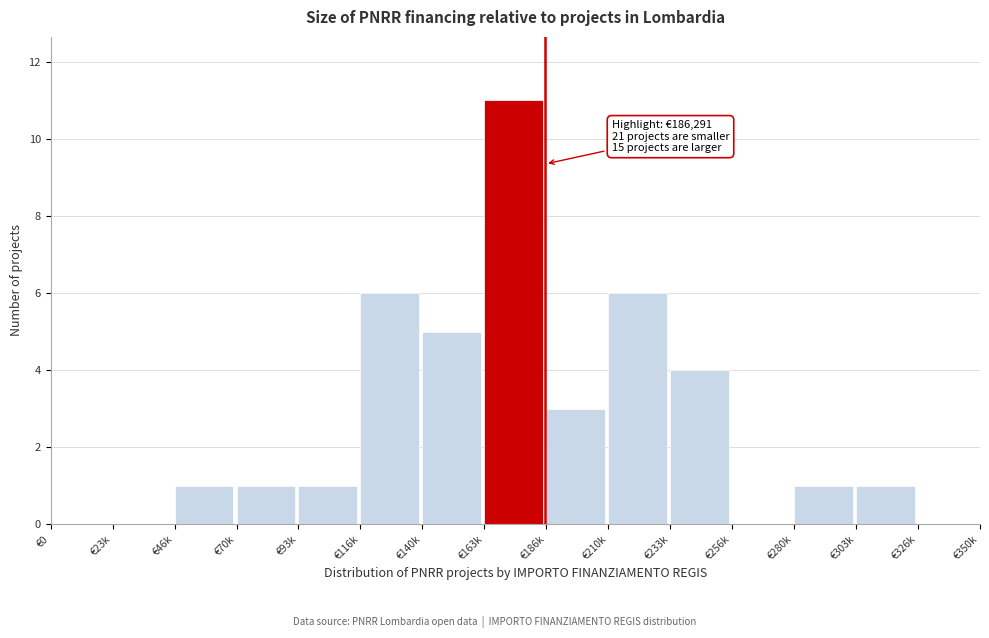

Reading left to right, what are all the values shown in this chart?

€0=0	€23k=0	€46k=1	€70k=1	€93k=1	€116k=6	€140k=5	€163k=11	€186k=3	€210k=6	€233k=4	€256k=0	€280k=1	€303k=1	€326k=0